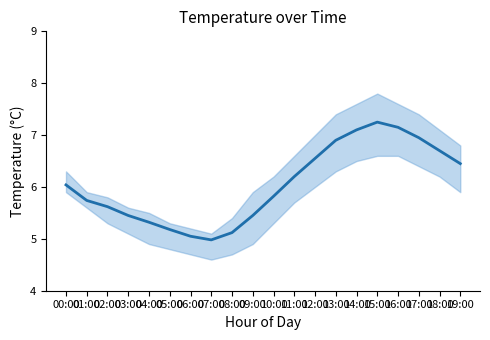

How many points are higher than both their immediate neighbors (excluding endpoints)?

1